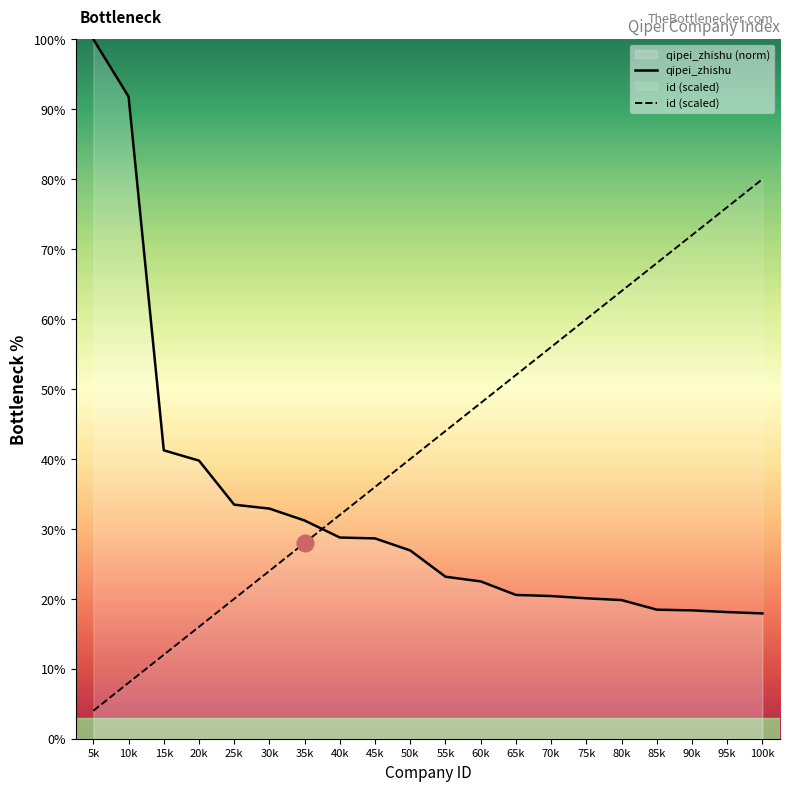

Reading right to left, list all the values displayed in this chart.

qipei_zhishu: 17.9	18.1	18.3	18.5	19.8	20.1	20.4	20.6	22.5	23.2	26.9	28.6	28.8	31.2	32.9	33.5	39.8	41.2	91.8	100.0
id (scaled): 80.0	76.0	72.0	68.0	64.0	60.0	56.0	52.0	48.0	44.0	40.0	36.0	32.0	28.0	24.0	20.0	16.0	12.0	8.0	4.0